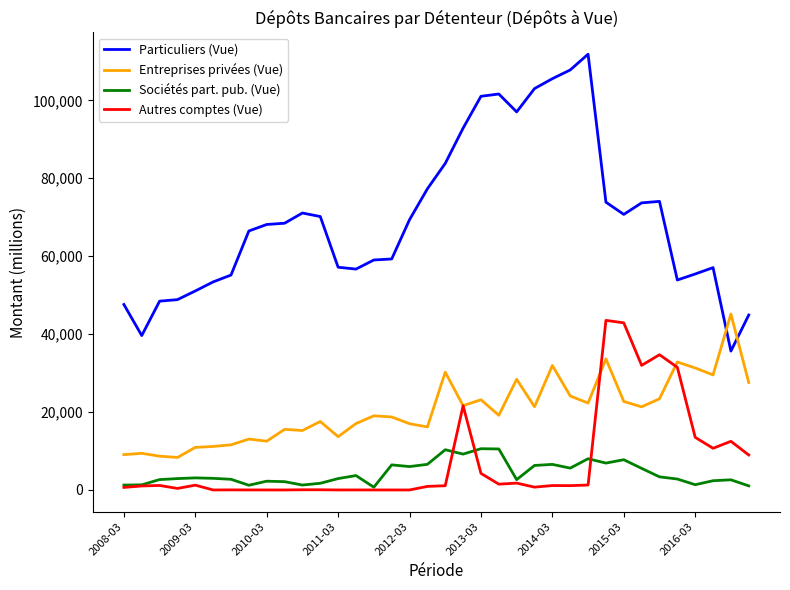

What is the minimum value shown in the chart?

0.4